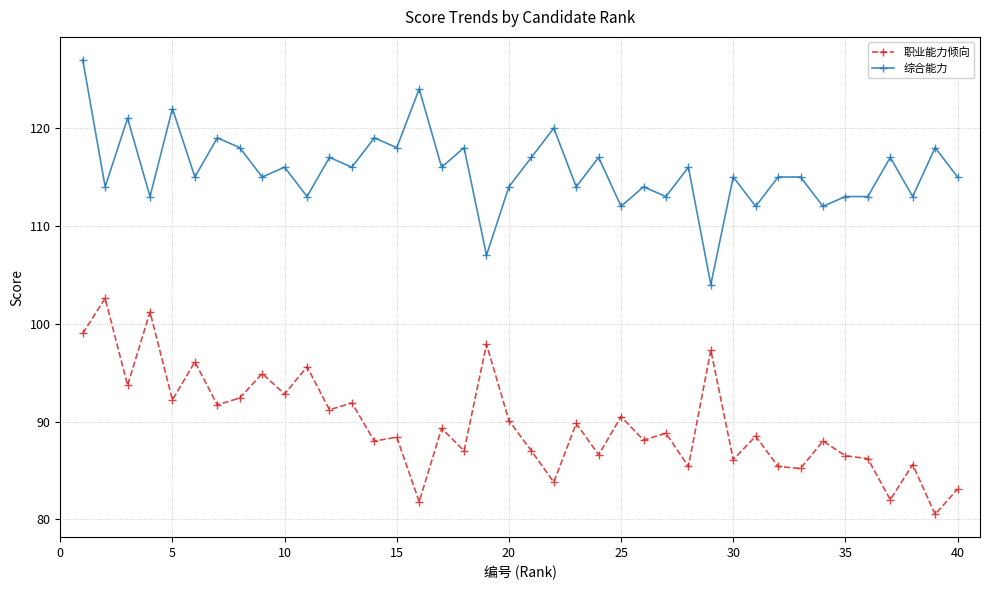

How many categories are shown in the chart?

40